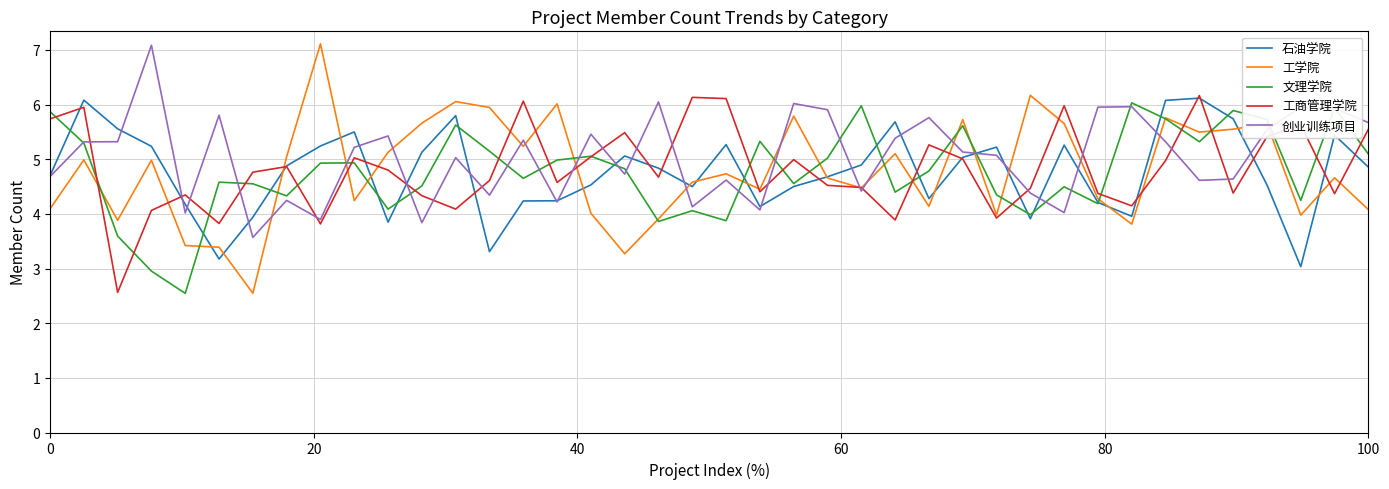

Which series has the widest spread of values?

工学院